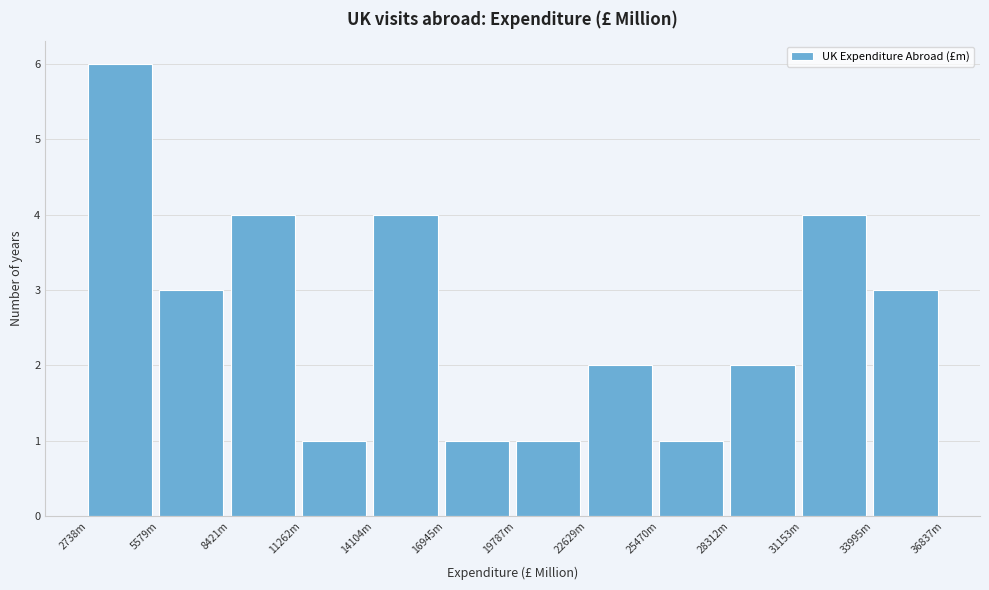

Reading left to right, what are all the values shown in this chart?

2738m=6	5579m=3	8421m=4	11262m=1	14104m=4	16945m=1	19787m=1	22629m=2	25470m=1	28312m=2	31153m=4	33995m=3